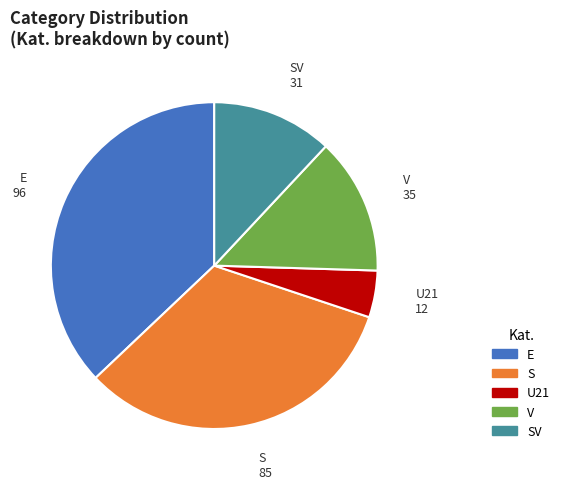

True or false: V accounts for 14% of the total.

True